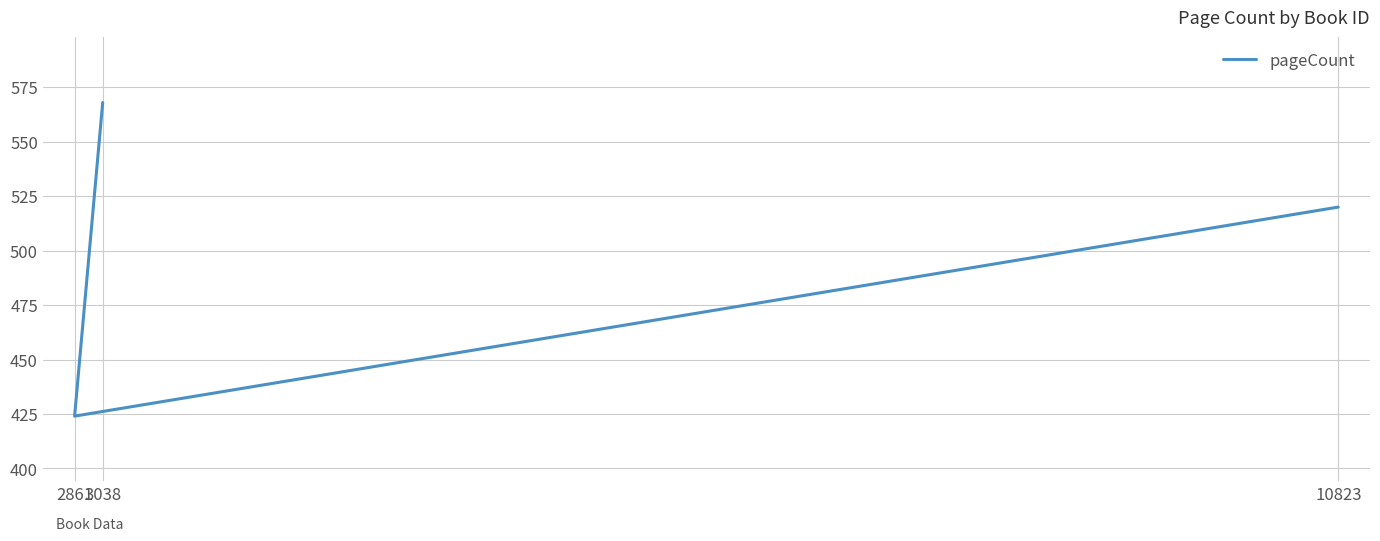

What is the sum of the values at 2861 and 3038?

992